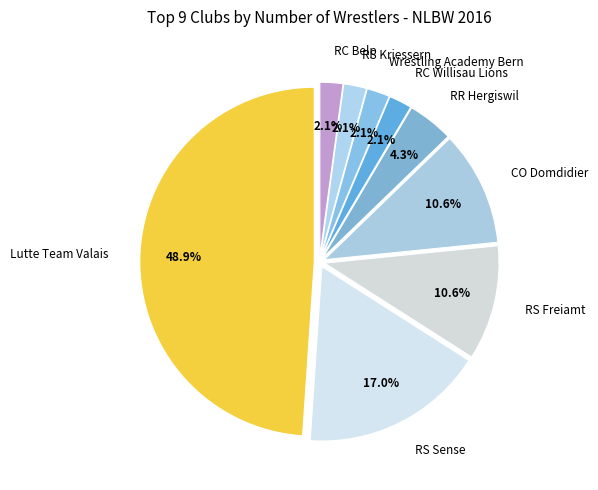

Which has a higher value, RR Hergiswil or RS Sense?

RS Sense